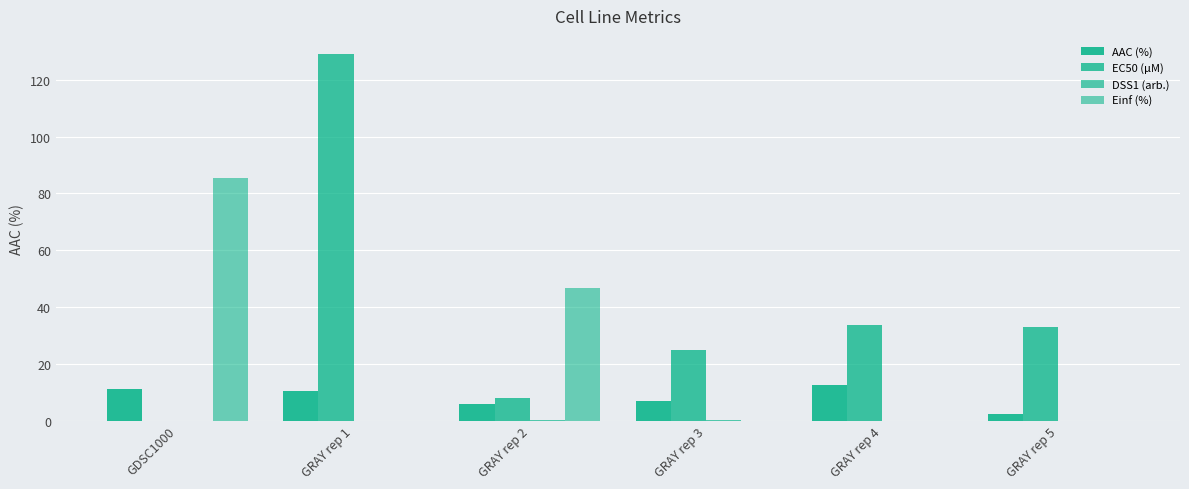

What is the difference between the second highest and second lowest values in the Einf (%) series?

46.8